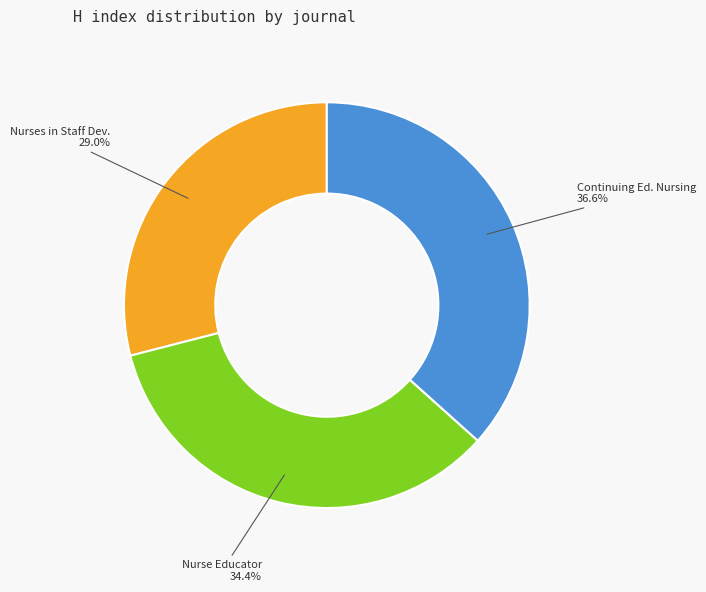

To the nearest percent, what is the average slice percentage?

33%